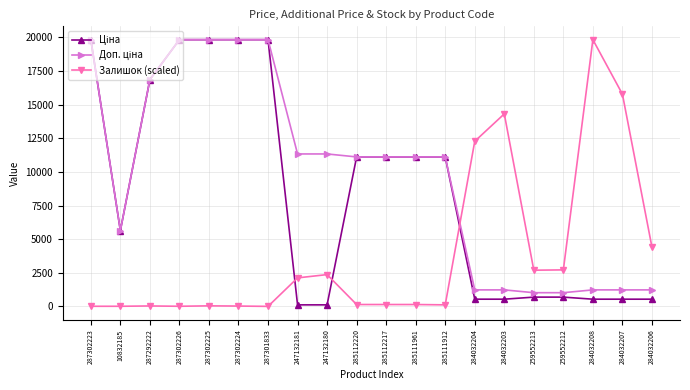

What position from the right is 287302223?

20